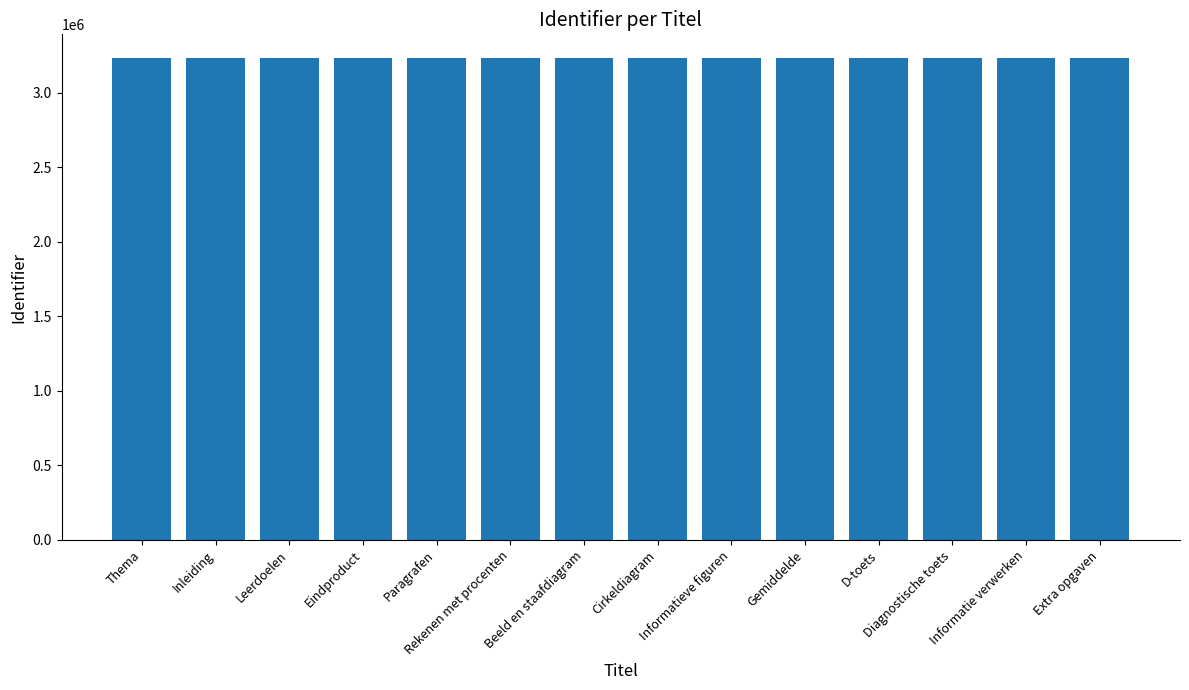

What is the sum of all values?

45221770